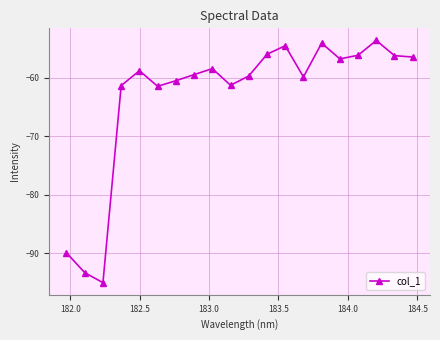

What is the difference between the second highest and second lowest values?

39.2